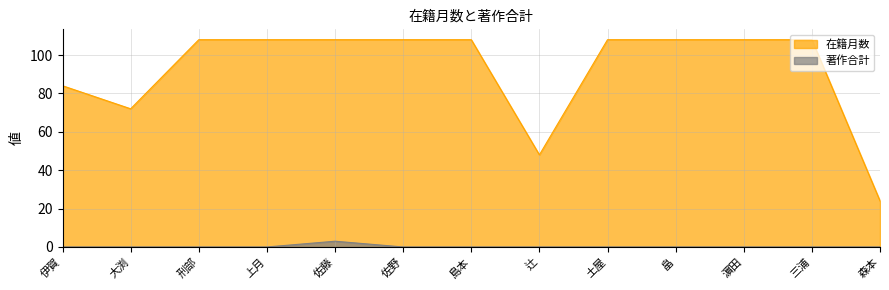

What is the label of the 9th point from the right?

佐藤